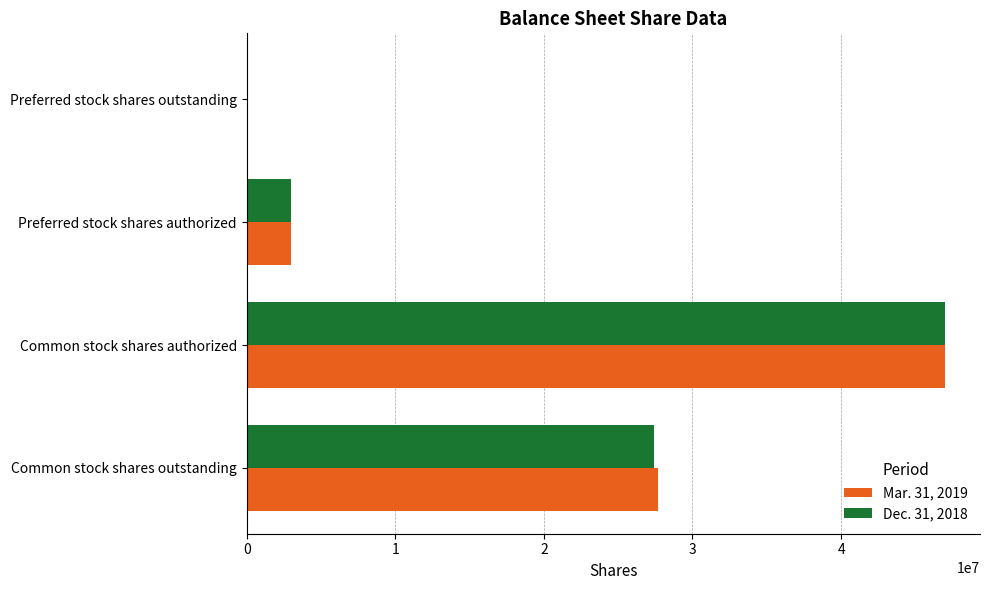

The Dec. 31, 2018 series shows 27391290 at Common stock shares outstanding. True or false?

True